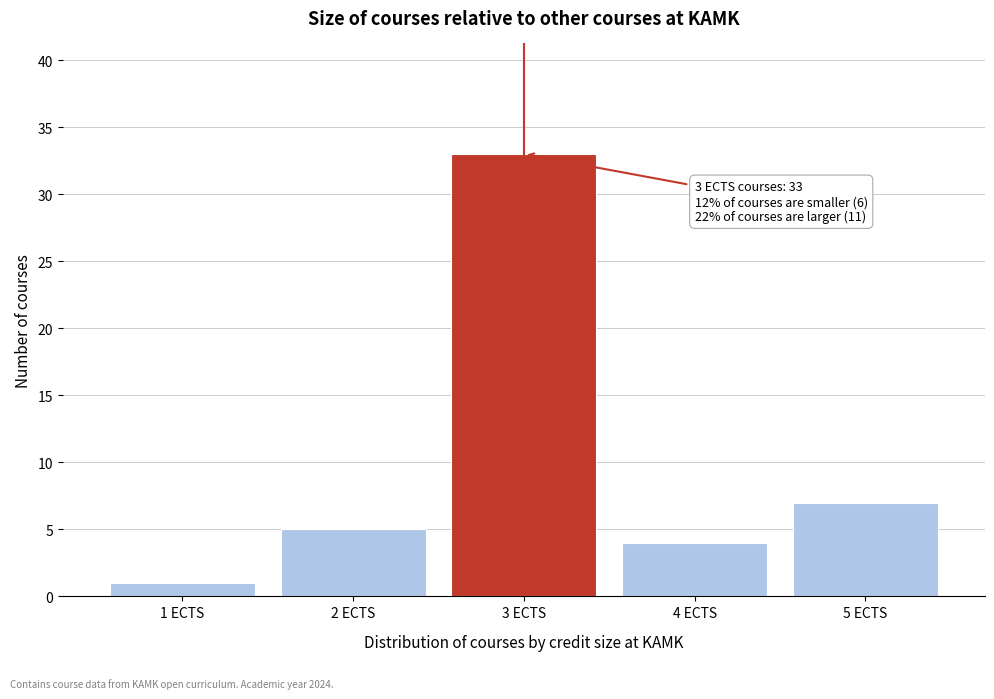

Reading right to left, transcribe all the data shown in this chart.

5 ECTS=7	4 ECTS=4	3 ECTS=33	2 ECTS=5	1 ECTS=1